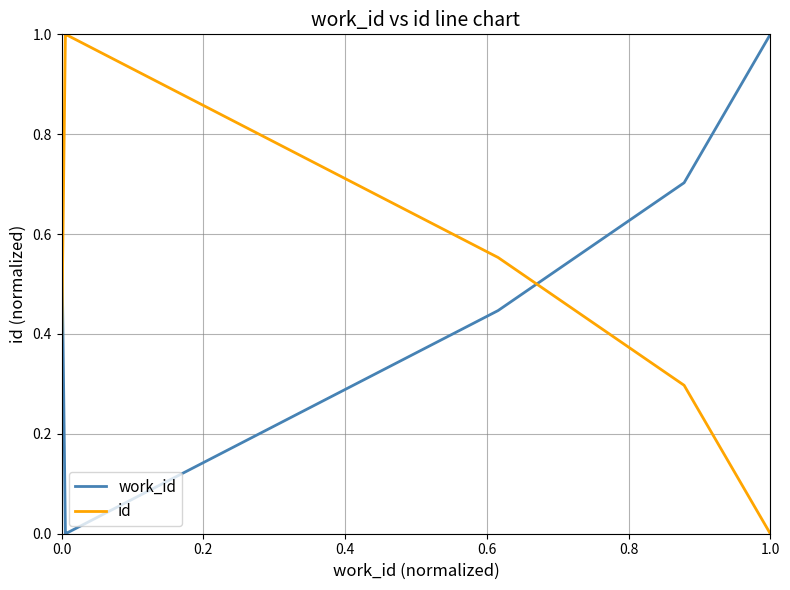

True or false: id and work_id cross at least once.

True